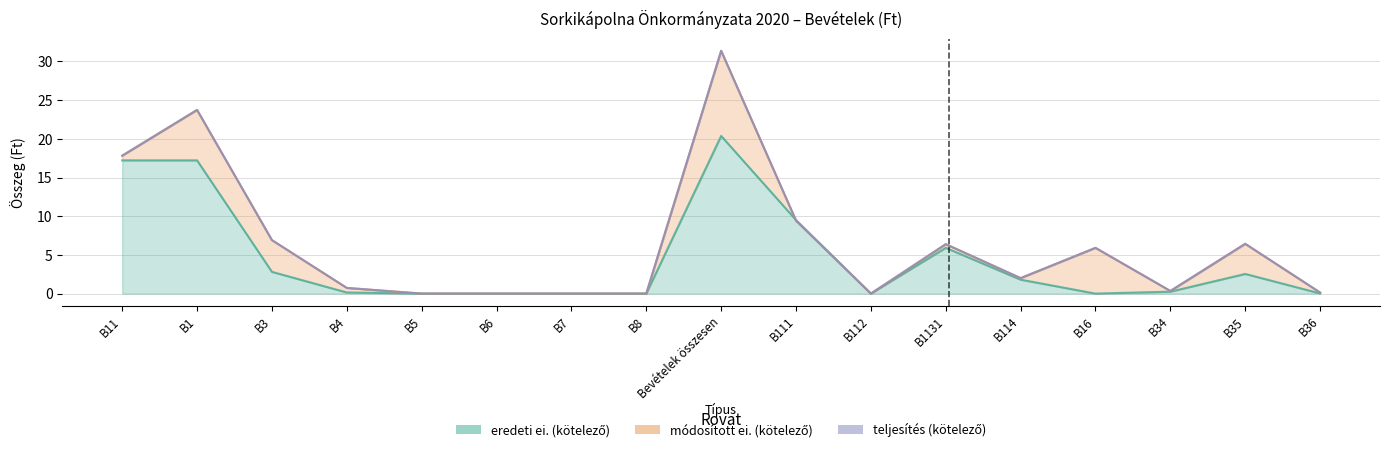

At which category does the chart reach its minimum across all series?

B5